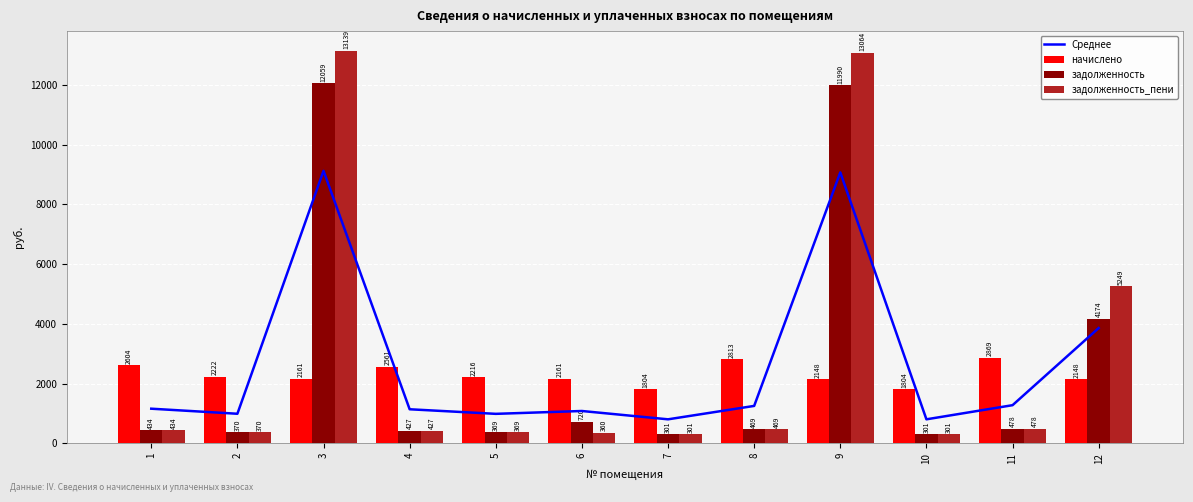

Which series has the largest total across all categories?

задолженность_пени